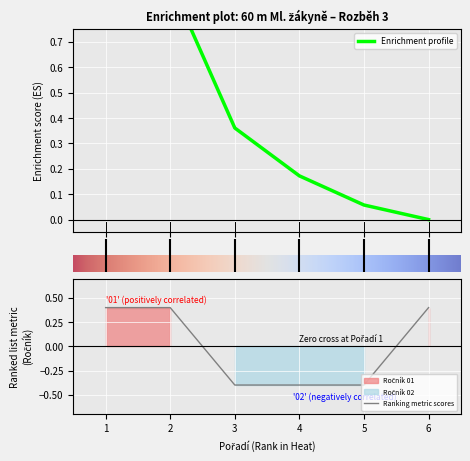

How many lines are shown in the chart?

1